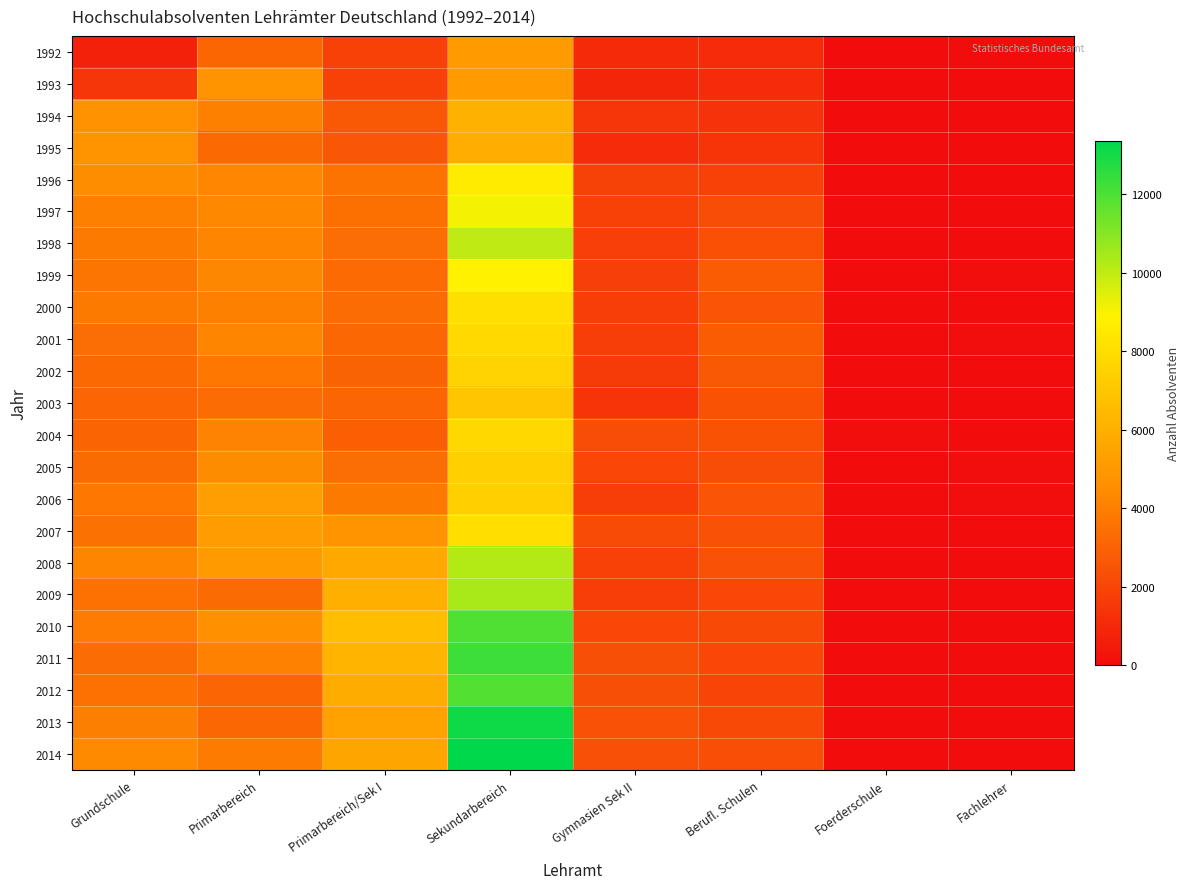

Reading left to right, what are all the values shown in this chart?

1992: Grundschule=741	Primarbereich=3143	Primarbereich/Sek I=1830	Sekundarbereich=5117	Gymnasien Sek II=1054	Berufl. Schulen=1091	Foerderschule=0	Fachlehrer=0
1993: Grundschule=1428	Primarbereich=4762	Primarbereich/Sek I=1836	Sekundarbereich=5088	Gymnasien Sek II=933	Berufl. Schulen=1124	Foerderschule=0	Fachlehrer=0
1994: Grundschule=4727	Primarbereich=4022	Primarbereich/Sek I=2683	Sekundarbereich=6083	Gymnasien Sek II=1418	Berufl. Schulen=1311	Foerderschule=0	Fachlehrer=0
1995: Grundschule=4776	Primarbereich=3248	Primarbereich/Sek I=2626	Sekundarbereich=5922	Gymnasien Sek II=1128	Berufl. Schulen=1397	Foerderschule=0	Fachlehrer=0
1996: Grundschule=4525	Primarbereich=4232	Primarbereich/Sek I=3595	Sekundarbereich=8597	Gymnasien Sek II=1903	Berufl. Schulen=1836	Foerderschule=0	Fachlehrer=0
1997: Grundschule=4029	Primarbereich=4309	Primarbereich/Sek I=3485	Sekundarbereich=9110	Gymnasien Sek II=1871	Berufl. Schulen=2262	Foerderschule=0	Fachlehrer=0
1998: Grundschule=3825	Primarbereich=4215	Primarbereich/Sek I=3418	Sekundarbereich=10030	Gymnasien Sek II=1787	Berufl. Schulen=2398	Foerderschule=0	Fachlehrer=12
1999: Grundschule=3679	Primarbereich=4289	Primarbereich/Sek I=3267	Sekundarbereich=8894	Gymnasien Sek II=1815	Berufl. Schulen=2810	Foerderschule=4	Fachlehrer=67
2000: Grundschule=3853	Primarbereich=4050	Primarbereich/Sek I=3343	Sekundarbereich=8117	Gymnasien Sek II=1744	Berufl. Schulen=2541	Foerderschule=1	Fachlehrer=27
2001: Grundschule=3399	Primarbereich=4224	Primarbereich/Sek I=3221	Sekundarbereich=7811	Gymnasien Sek II=1772	Berufl. Schulen=2770	Foerderschule=0	Fachlehrer=57
2002: Grundschule=3258	Primarbereich=3761	Primarbereich/Sek I=3051	Sekundarbereich=7552	Gymnasien Sek II=1617	Berufl. Schulen=2650	Foerderschule=0	Fachlehrer=0
2003: Grundschule=3093	Primarbereich=3393	Primarbereich/Sek I=3097	Sekundarbereich=7019	Gymnasien Sek II=1399	Berufl. Schulen=2429	Foerderschule=0	Fachlehrer=0
2004: Grundschule=3064	Primarbereich=4154	Primarbereich/Sek I=2901	Sekundarbereich=7779	Gymnasien Sek II=2265	Berufl. Schulen=2435	Foerderschule=63	Fachlehrer=0
2005: Grundschule=3331	Primarbereich=4442	Primarbereich/Sek I=3409	Sekundarbereich=7381	Gymnasien Sek II=2079	Berufl. Schulen=2247	Foerderschule=0	Fachlehrer=75
2006: Grundschule=3771	Primarbereich=5258	Primarbereich/Sek I=3814	Sekundarbereich=7389	Gymnasien Sek II=1745	Berufl. Schulen=2537	Foerderschule=0	Fachlehrer=61
2007: Grundschule=3554	Primarbereich=5199	Primarbereich/Sek I=4818	Sekundarbereich=8055	Gymnasien Sek II=2218	Berufl. Schulen=2408	Foerderschule=0	Fachlehrer=38
2008: Grundschule=4214	Primarbereich=5084	Primarbereich/Sek I=5730	Sekundarbereich=10210	Gymnasien Sek II=1859	Berufl. Schulen=2420	Foerderschule=0	Fachlehrer=0
2009: Grundschule=3521	Primarbereich=3315	Primarbereich/Sek I=6012	Sekundarbereich=10409	Gymnasien Sek II=1762	Berufl. Schulen=2039	Foerderschule=0	Fachlehrer=0
2010: Grundschule=3906	Primarbereich=4697	Primarbereich/Sek I=6673	Sekundarbereich=11979	Gymnasien Sek II=2051	Berufl. Schulen=2181	Foerderschule=0	Fachlehrer=0
2011: Grundschule=3358	Primarbereich=4118	Primarbereich/Sek I=6251	Sekundarbereich=12286	Gymnasien Sek II=2329	Berufl. Schulen=2073	Foerderschule=0	Fachlehrer=0
2012: Grundschule=3523	Primarbereich=3106	Primarbereich/Sek I=5898	Sekundarbereich=11926	Gymnasien Sek II=2343	Berufl. Schulen=2002	Foerderschule=0	Fachlehrer=0
2013: Grundschule=4007	Primarbereich=3188	Primarbereich/Sek I=5455	Sekundarbereich=13085	Gymnasien Sek II=2409	Berufl. Schulen=2144	Foerderschule=0	Fachlehrer=0
2014: Grundschule=4392	Primarbereich=3871	Primarbereich/Sek I=5565	Sekundarbereich=13368	Gymnasien Sek II=2359	Berufl. Schulen=2302	Foerderschule=0	Fachlehrer=0